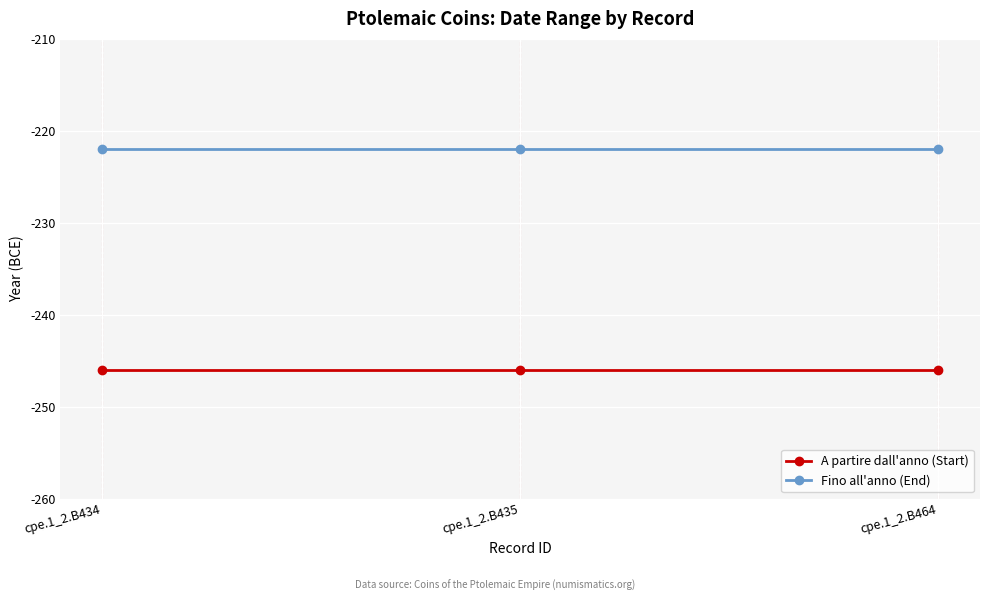

What is the minimum value shown in the chart?

-246